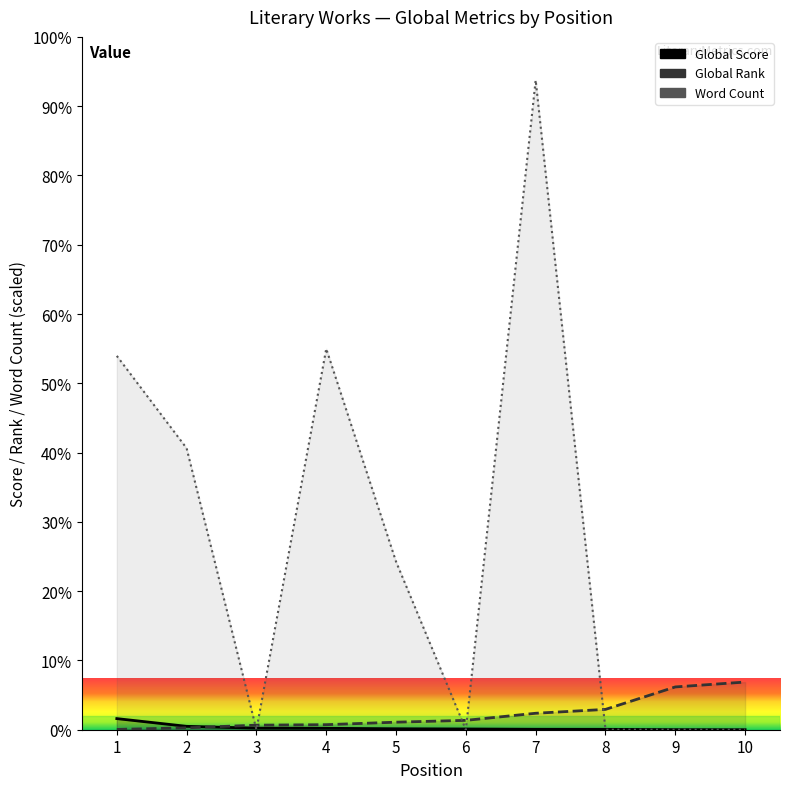

How many data points in Global Rank are above 2162?

4